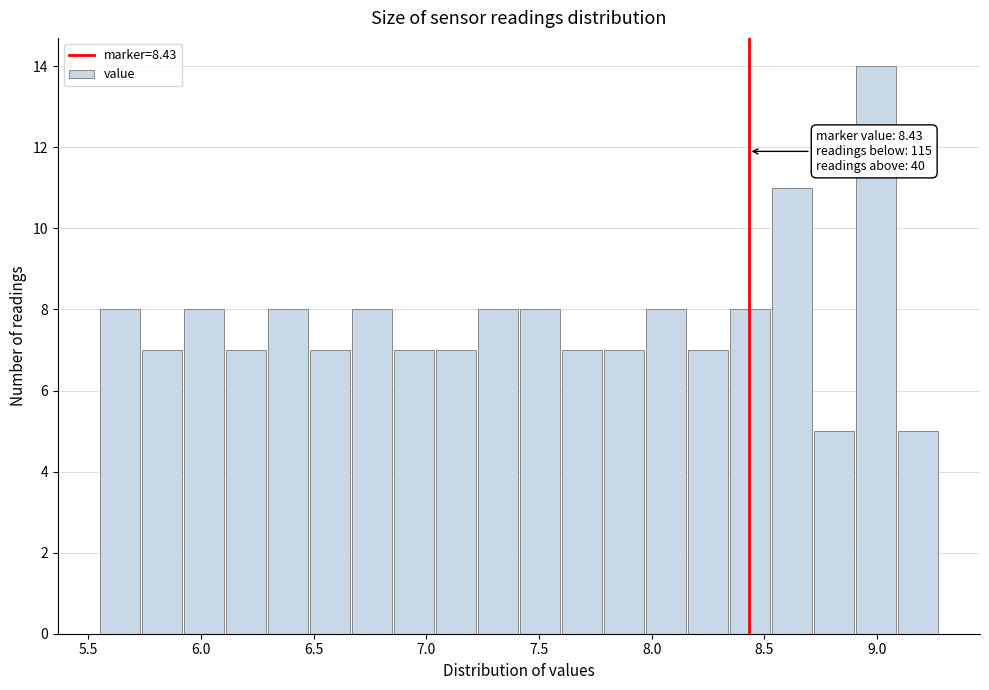

Read against the x-axis, roughly where is the centre of the tallest bar?

9.00